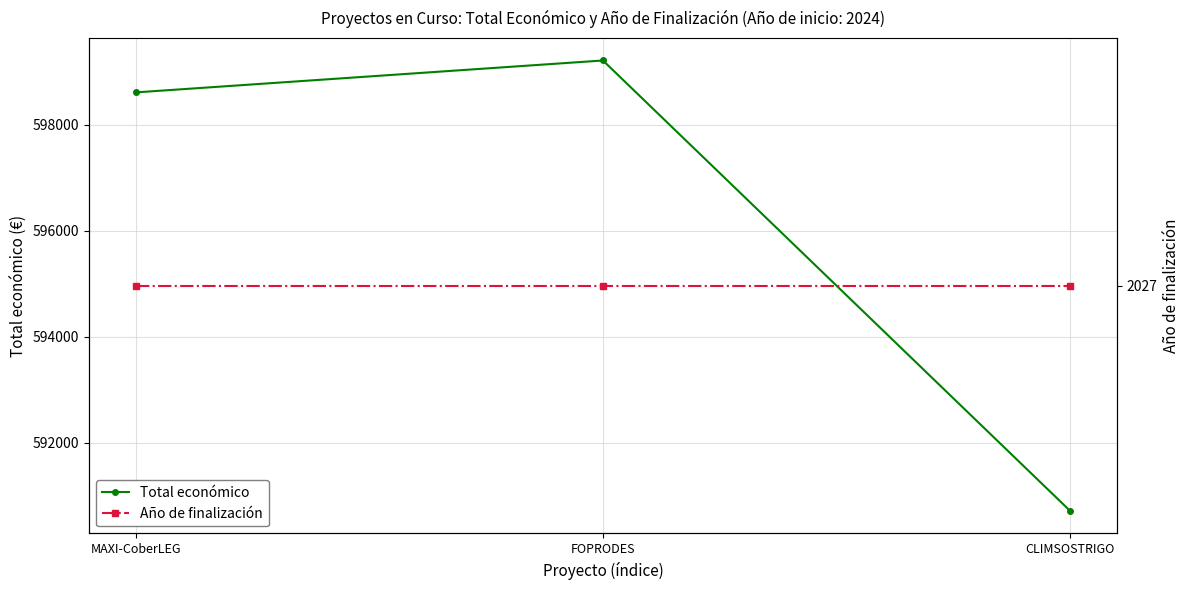

What is the label of the 2nd point from the right?

FOPRODES